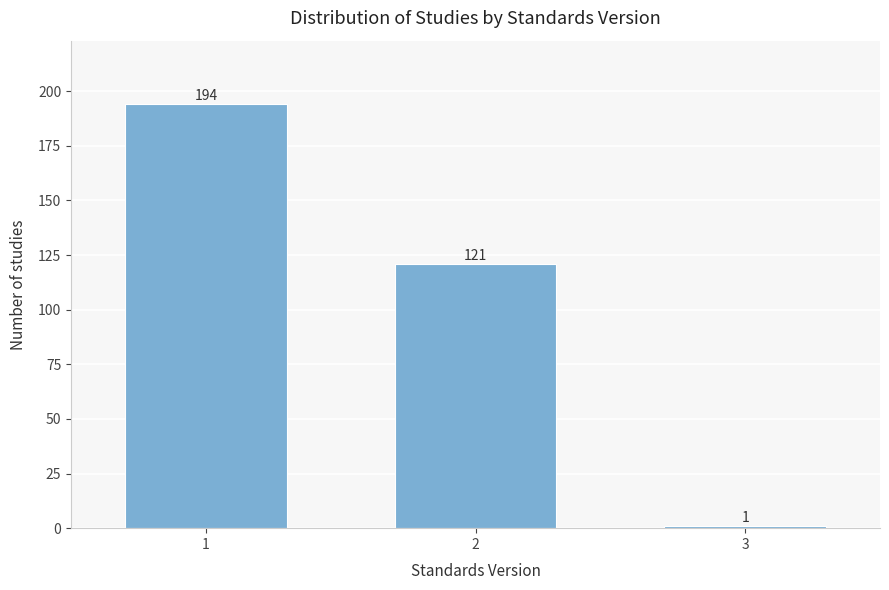

Reading left to right, extract all data points from this chart.

194	121	1